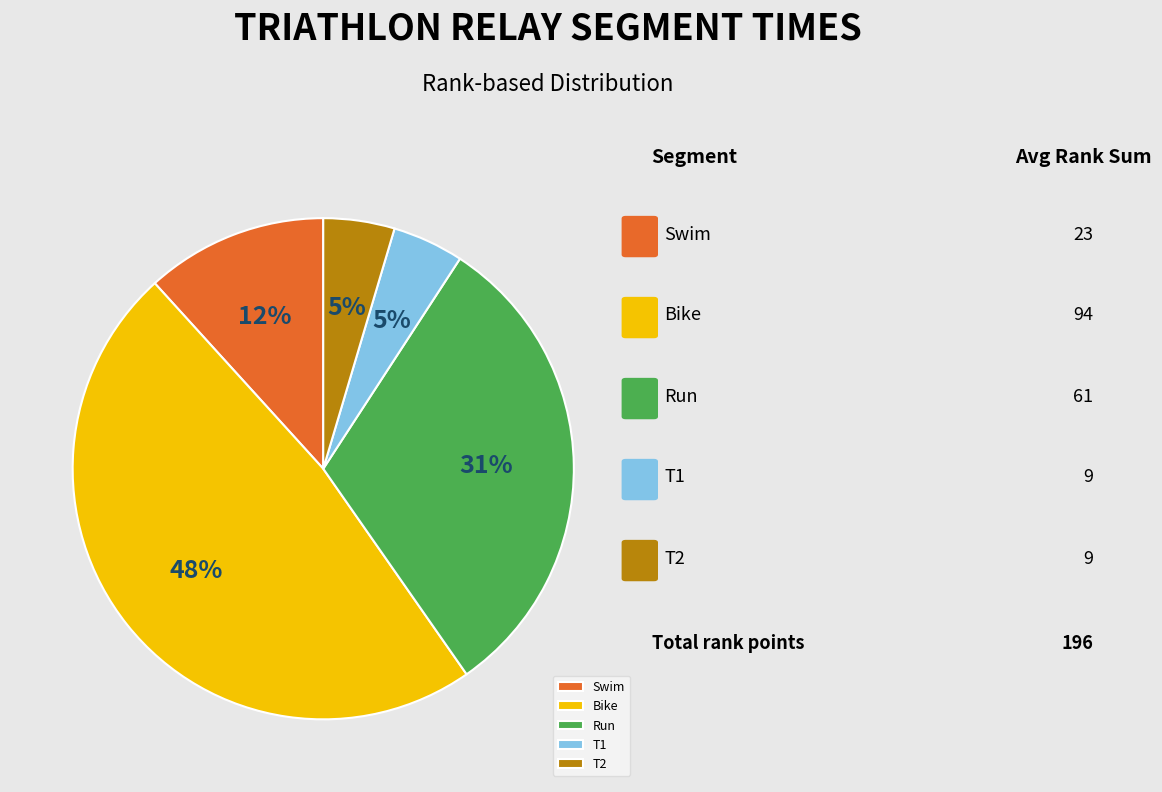

The T2 slice represents 5% of the pie. True or false?

True